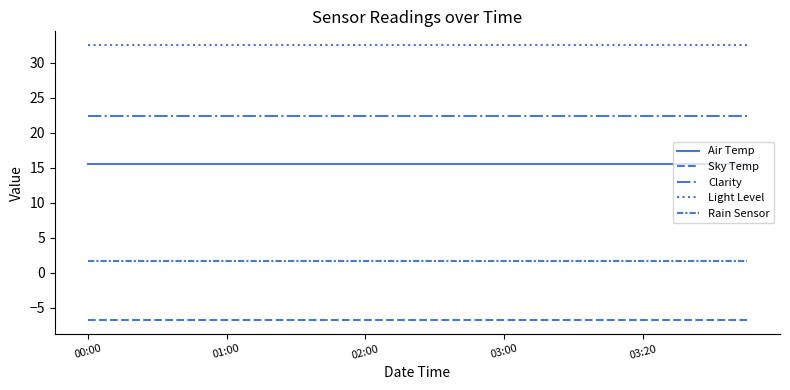

How many lines are shown in the chart?

5